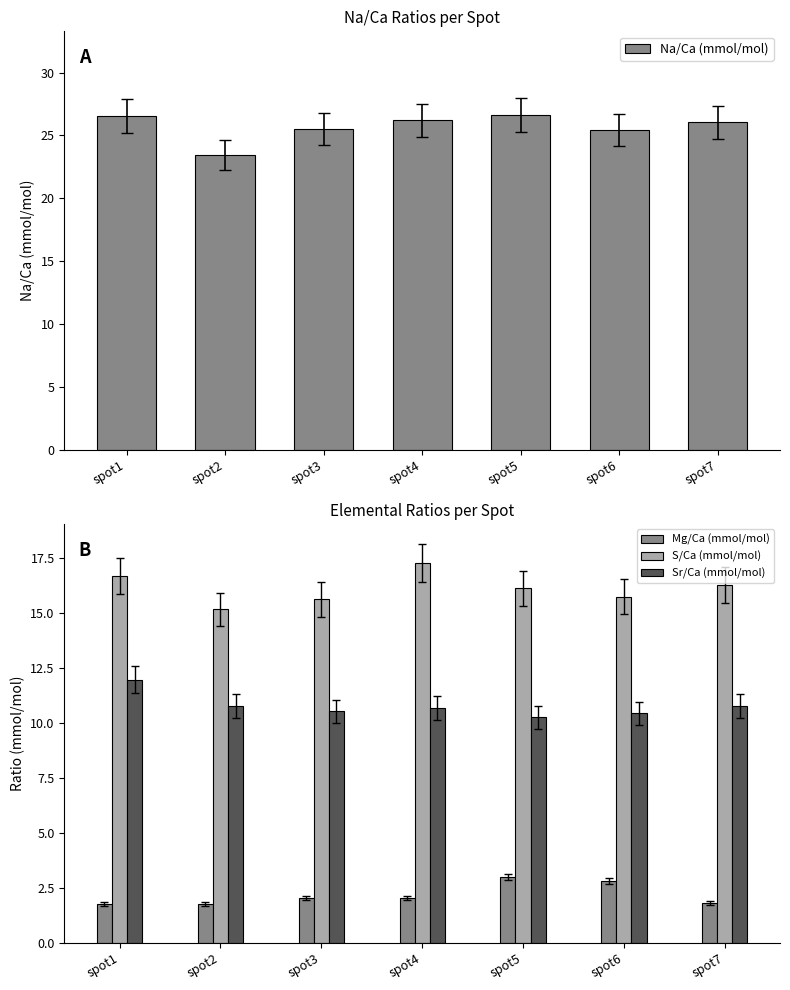

What is the spread (max minus min) of values at spot2?

21.7